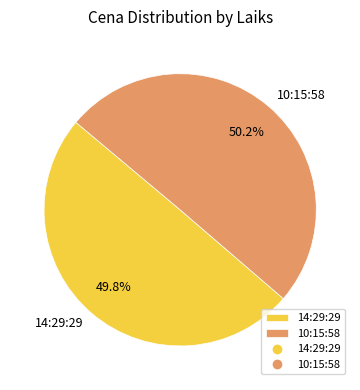

Does any single category account for the majority?

Yes